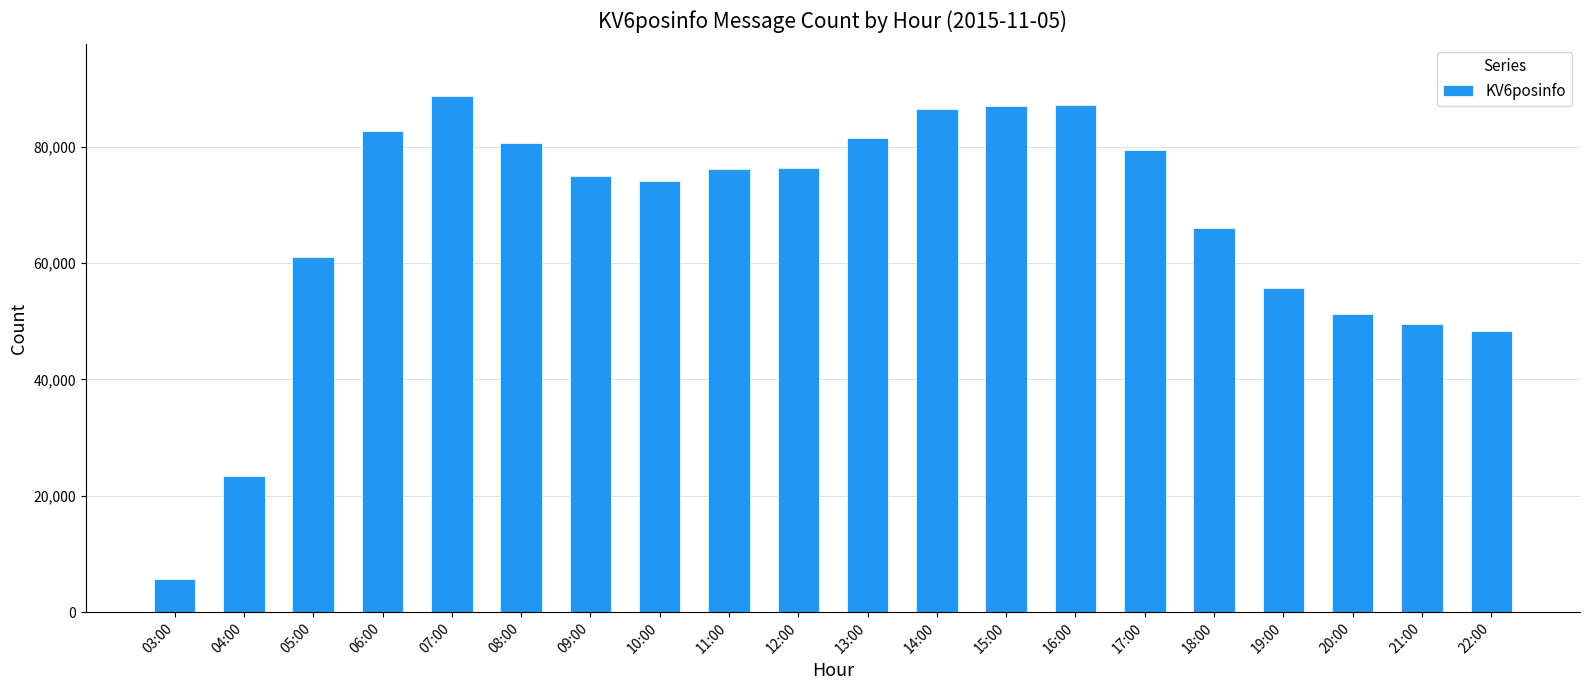

What is the value of the 6th bar from the left?

80544